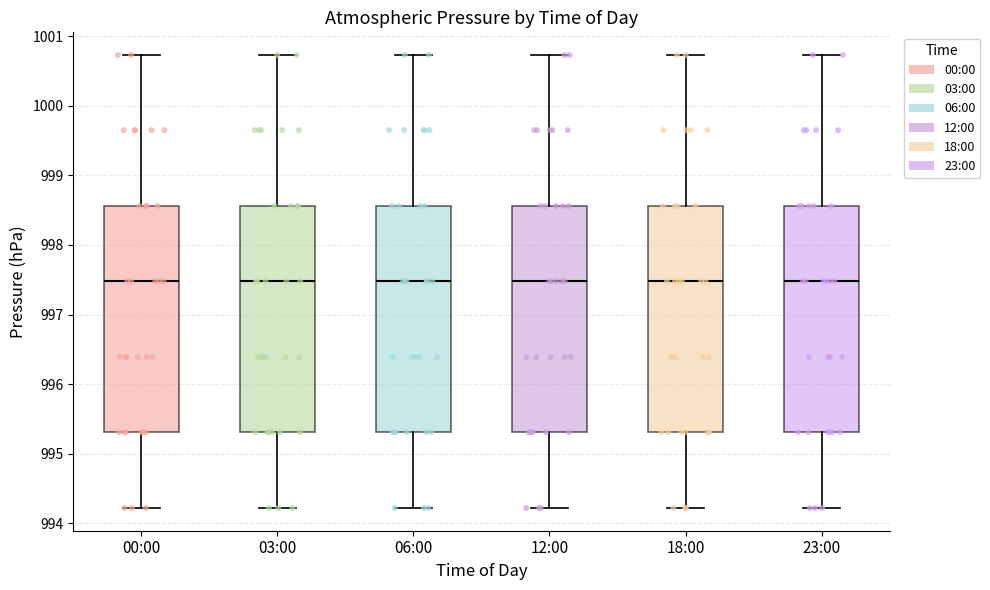

Reading left to right, transcribe this box plot: for each box, give where its median line is, the range the box spans, and where its two whiskers end, as read against the y-axis. The values are not printed on the chart, so give them approximately, as read against the axis.

00:00: median 997.5, box 995.3 to 998.6, whiskers 994.2 to 1000.7
03:00: median 997.5, box 995.3 to 998.6, whiskers 994.2 to 1000.7
06:00: median 997.5, box 995.3 to 998.6, whiskers 994.2 to 1000.7
12:00: median 997.5, box 995.3 to 998.6, whiskers 994.2 to 1000.7
18:00: median 997.5, box 995.3 to 998.6, whiskers 994.2 to 1000.7
23:00: median 997.5, box 995.3 to 998.6, whiskers 994.2 to 1000.7